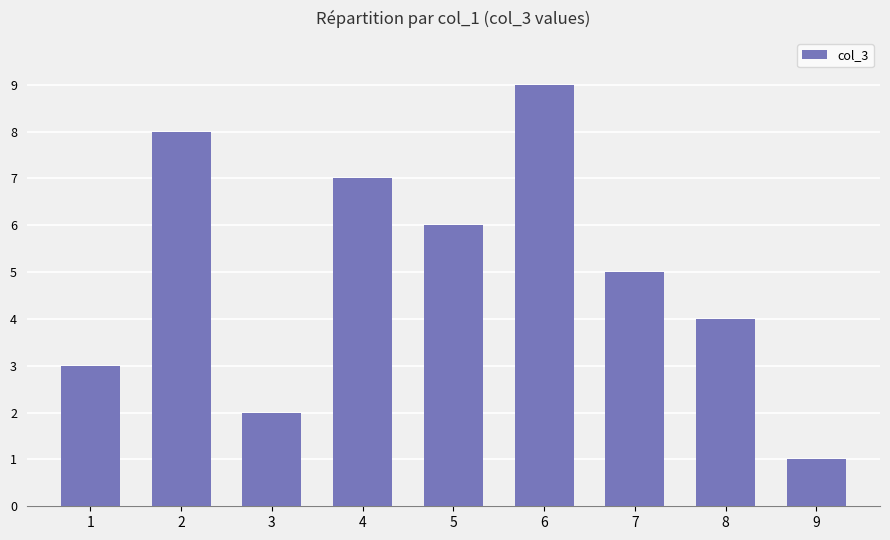

Rank the categories by value from lowest to highest.

9, 3, 1, 8, 7, 5, 4, 2, 6